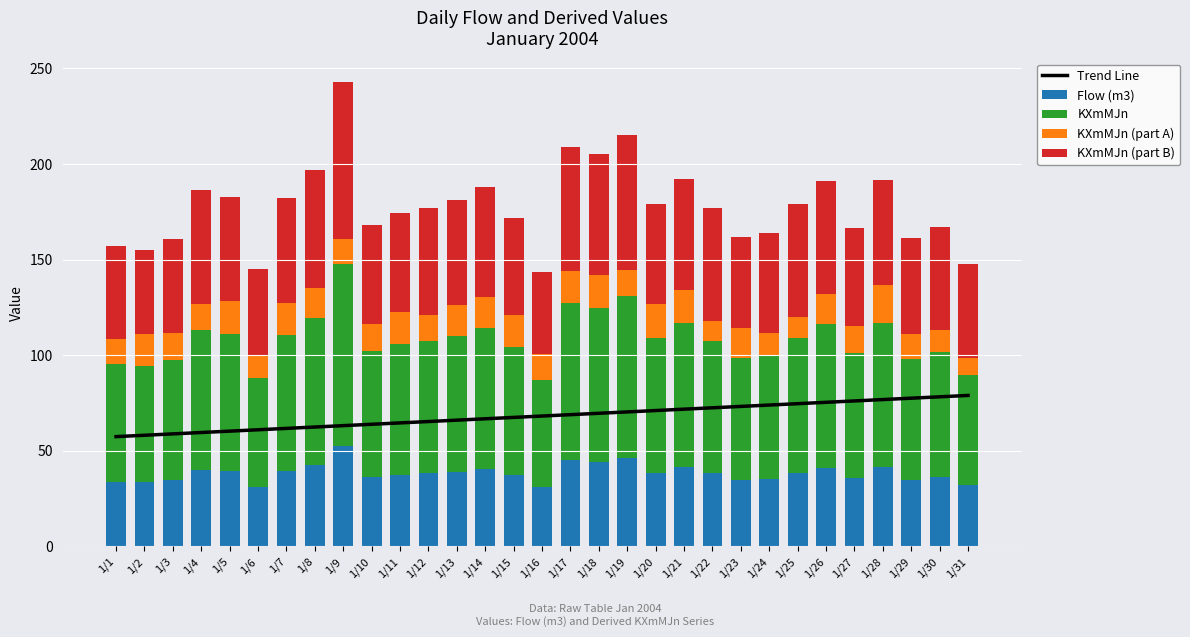

The KXmMJn series shows 65.5 at 1/30. True or false?

True